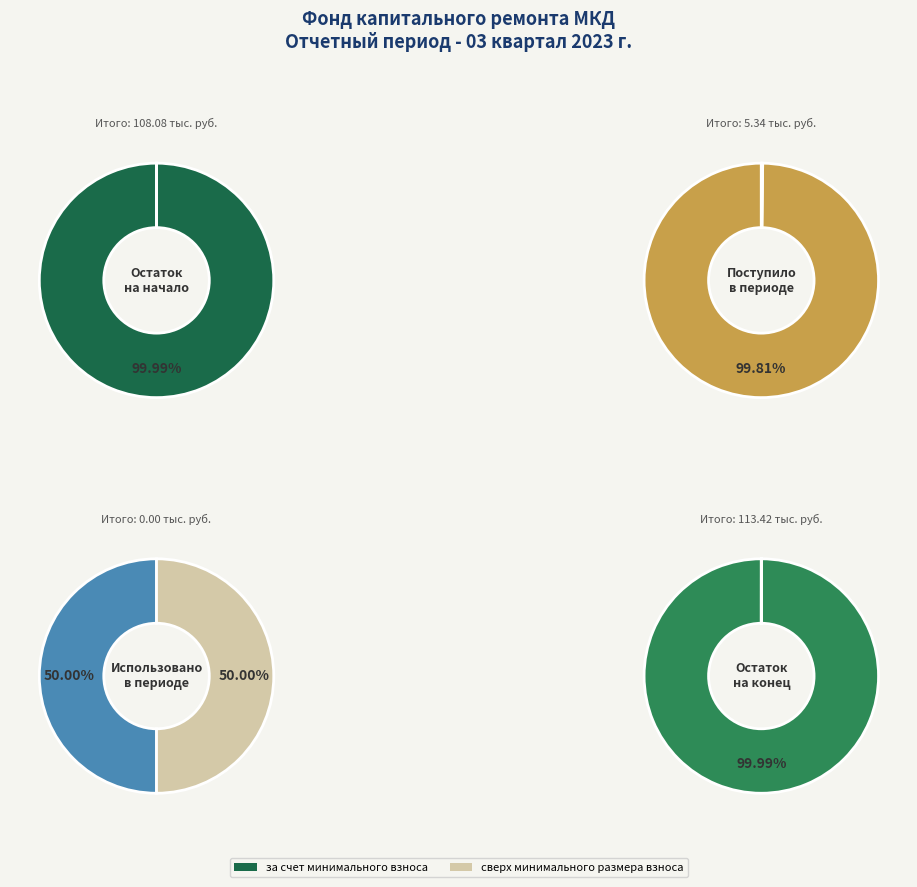

Rank the series by their maximum value, from highest to lowest.

Остаток на конец, Остаток на начало, Поступило, Использовано